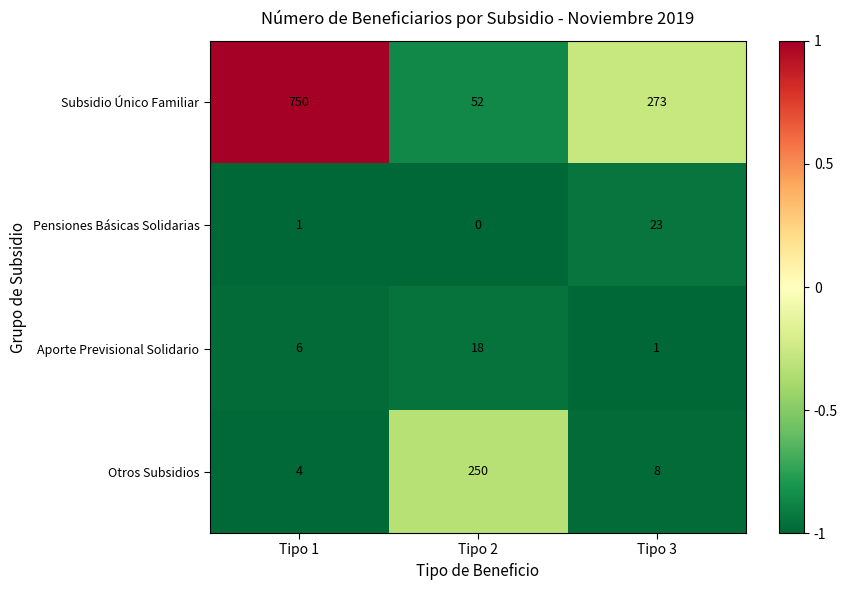

Reading right to left, list all the values displayed in this chart.

Subsidio Único Familiar: Tipo 3=273	Tipo 2=52	Tipo 1=750
Pensiones Básicas Solidarias: Tipo 3=23	Tipo 2=0	Tipo 1=1
Aporte Previsional Solidario: Tipo 3=1	Tipo 2=18	Tipo 1=6
Otros Subsidios: Tipo 3=8	Tipo 2=250	Tipo 1=4